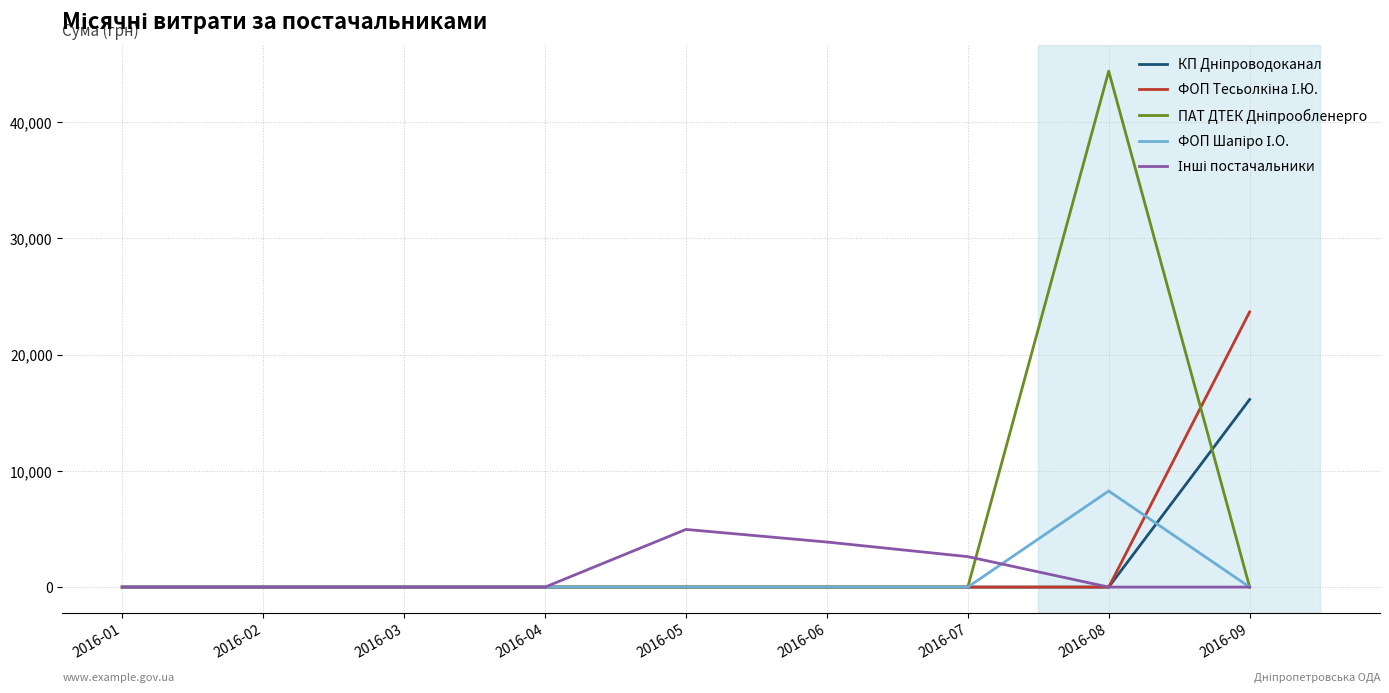

What is the spread (max minus min) of values at 2016-07?

2621.0